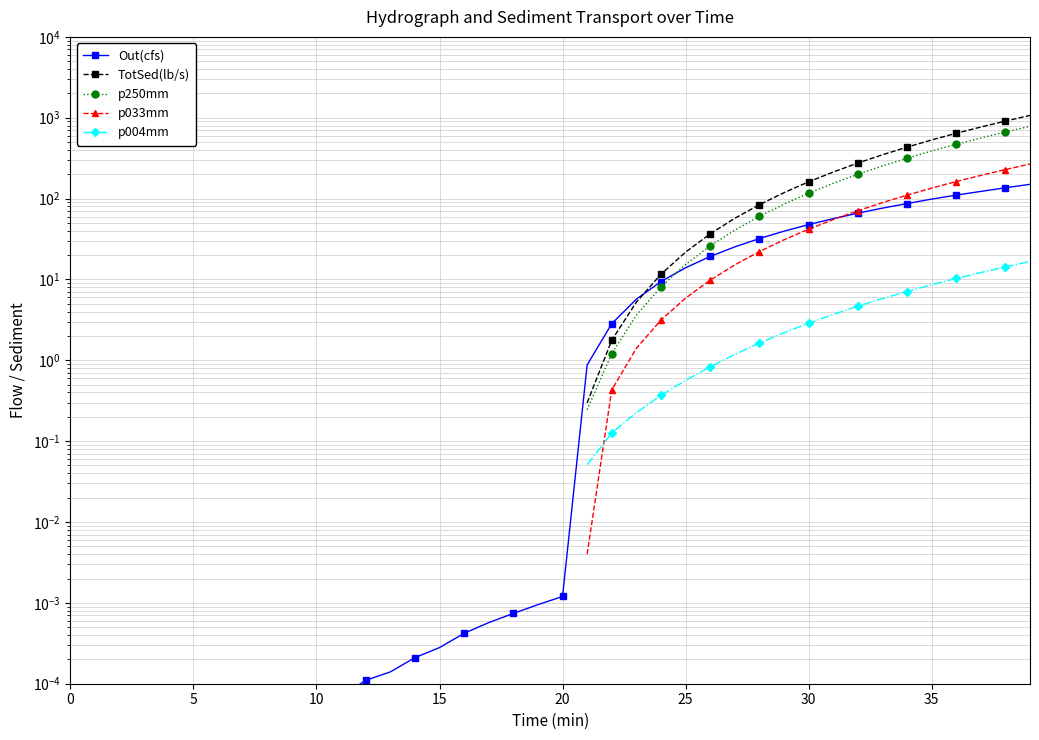

Rank the series at 24 from highest to lowest value.

TotSed(lb/s), Out(cfs), p250mm, p033mm, p004mm